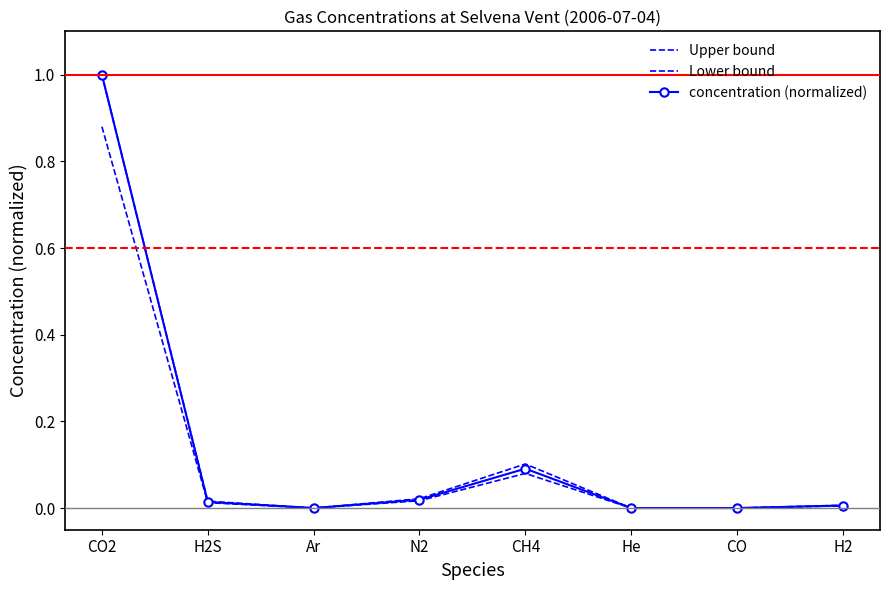

At which label does Lower bound reach its minimum?

He